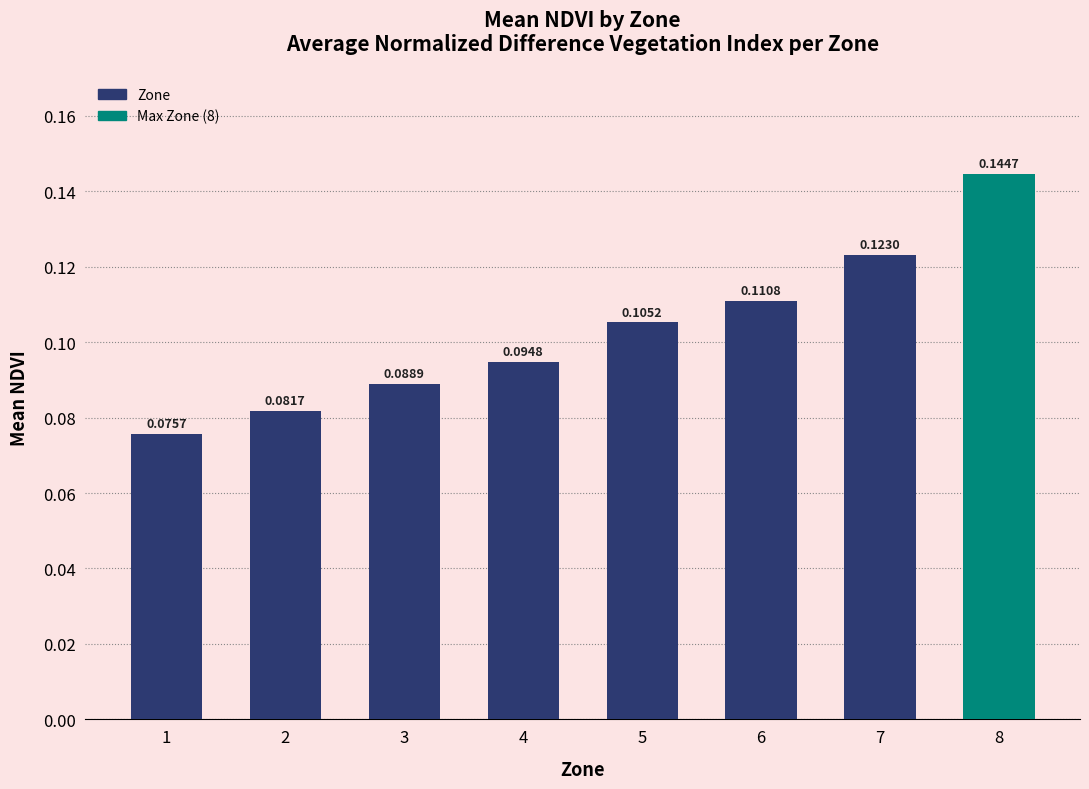

Rank the categories by value from highest to lowest.

8, 7, 6, 5, 4, 3, 2, 1